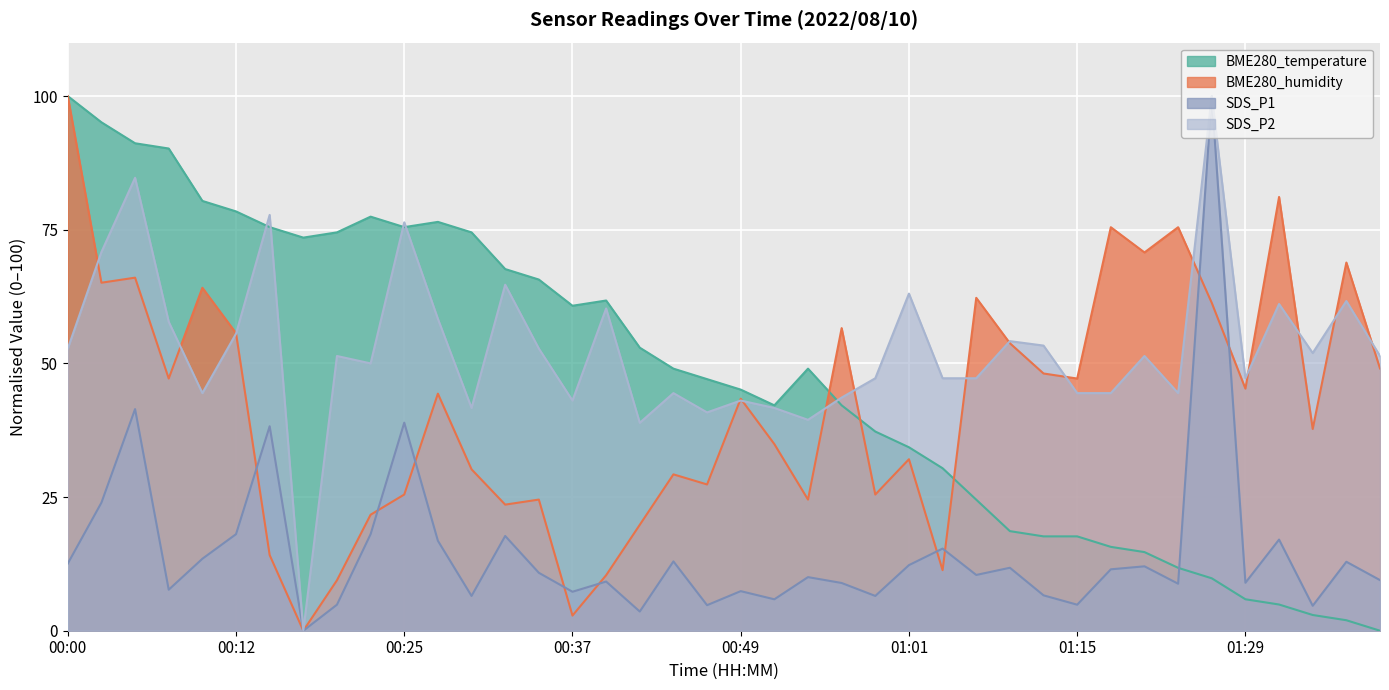

What are all the series names shown in the legend?

BME280_temperature, BME280_humidity, SDS_P1, SDS_P2